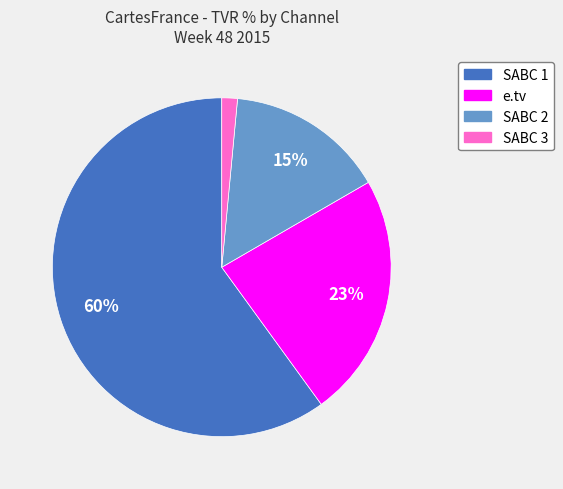

How many slices are in this pie chart?

4